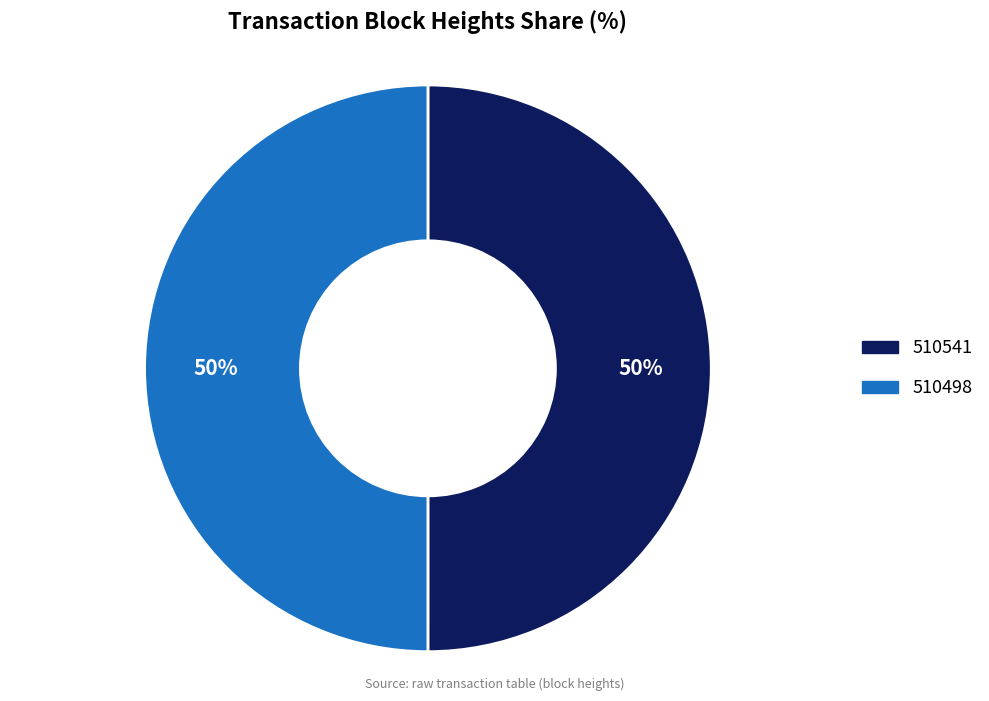

Combined, do 510541 and 510498 account for over 50%?

Yes